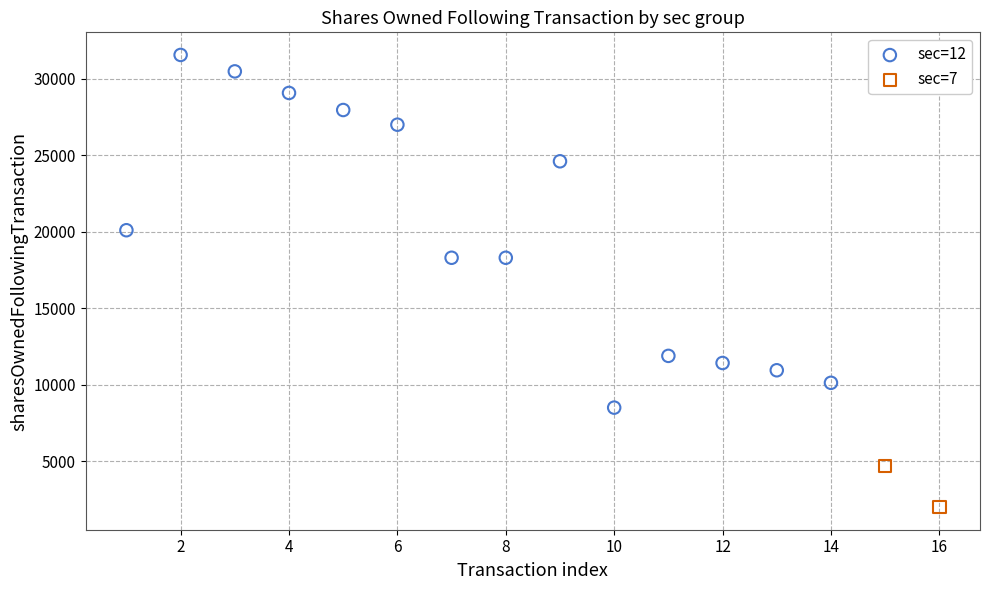

What are all the series names shown in the legend?

sec=12, sec=7